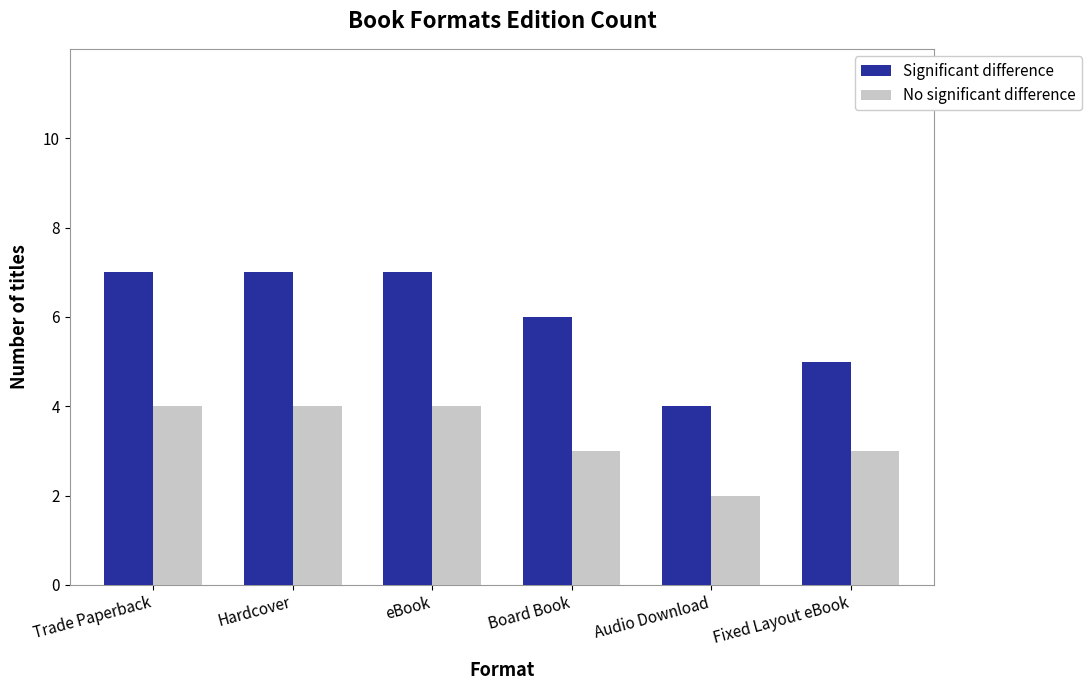

Reading left to right, list all the values displayed in this chart.

Significant difference: 7	7	7	6	4	5
No significant difference: 4	4	4	3	2	3